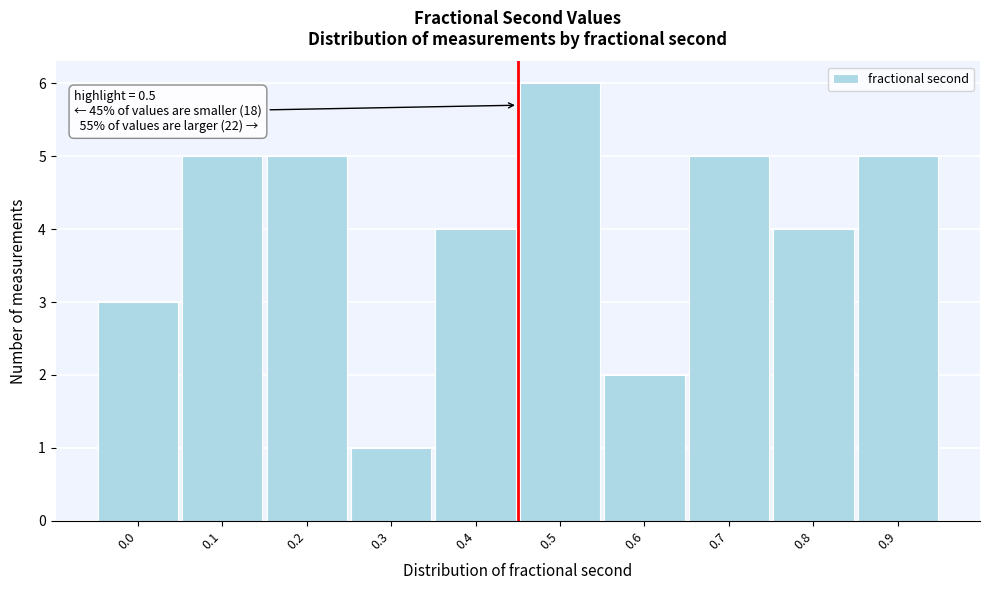

Reading left to right, what are all the values shown in this chart?

0.0=3	0.1=5	0.2=5	0.3=1	0.4=4	0.5=6	0.6=2	0.7=5	0.8=4	0.9=5